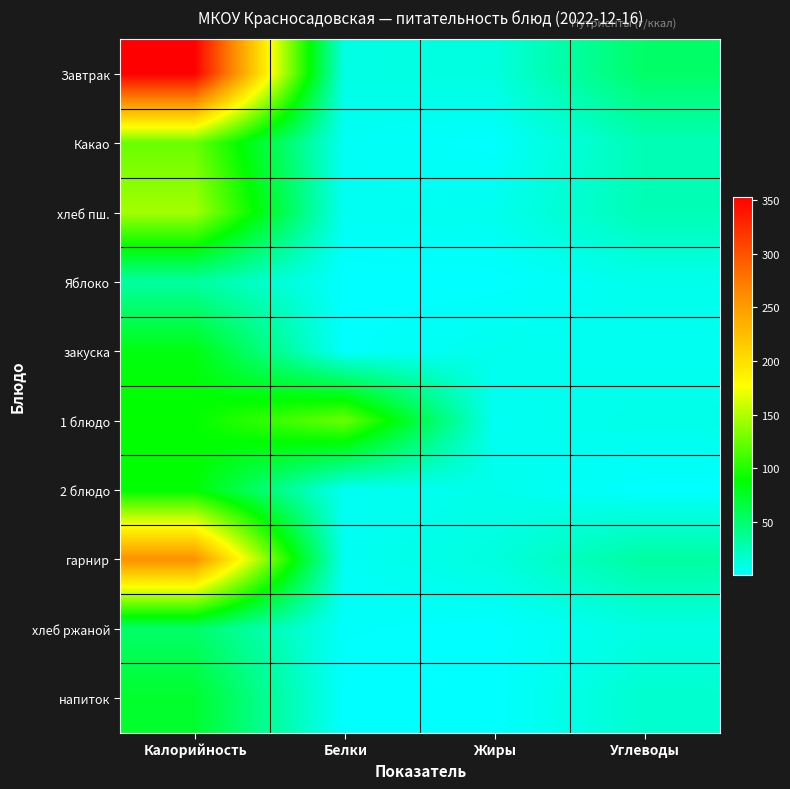

Between Жиры and Углеводы, which is larger?

Углеводы